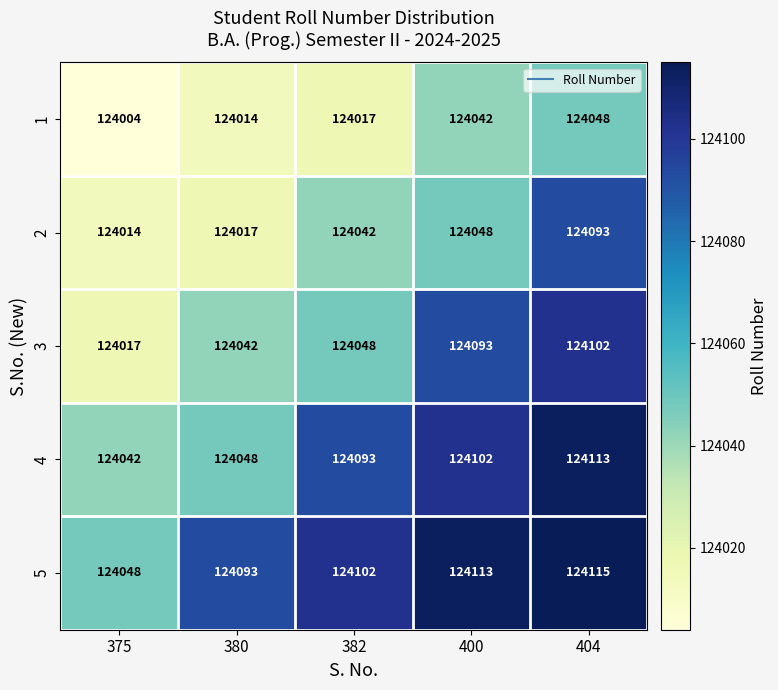

At which category does the chart reach its peak across all series?

404